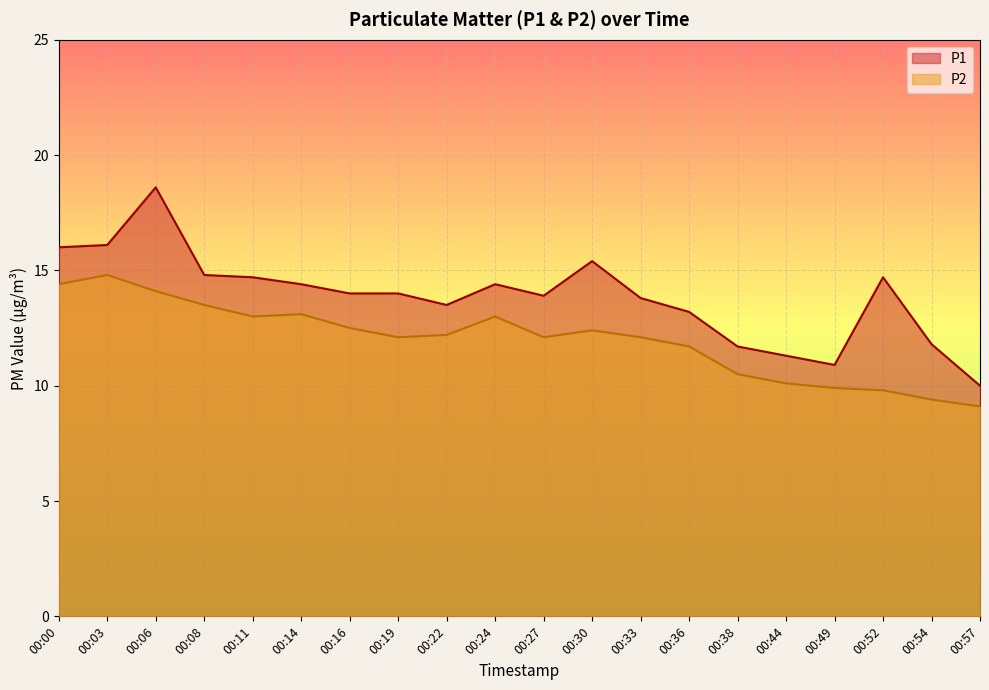

Reading left to right, transcribe all the data shown in this chart.

P1: 00:00=16.0	00:03=16.1	00:06=18.6	00:08=14.8	00:11=14.7	00:14=14.4	00:16=14.0	00:19=14.0	00:22=13.5	00:24=14.4	00:27=13.9	00:30=15.4	00:33=13.8	00:36=13.2	00:38=11.7	00:44=11.3	00:49=10.9	00:52=14.7	00:54=11.8	00:57=10.0
P2: 00:00=14.4	00:03=14.8	00:06=14.1	00:08=13.5	00:11=13.0	00:14=13.1	00:16=12.5	00:19=12.1	00:22=12.2	00:24=13.0	00:27=12.1	00:30=12.4	00:33=12.1	00:36=11.7	00:38=10.5	00:44=10.1	00:49=9.9	00:52=9.8	00:54=9.4	00:57=9.1